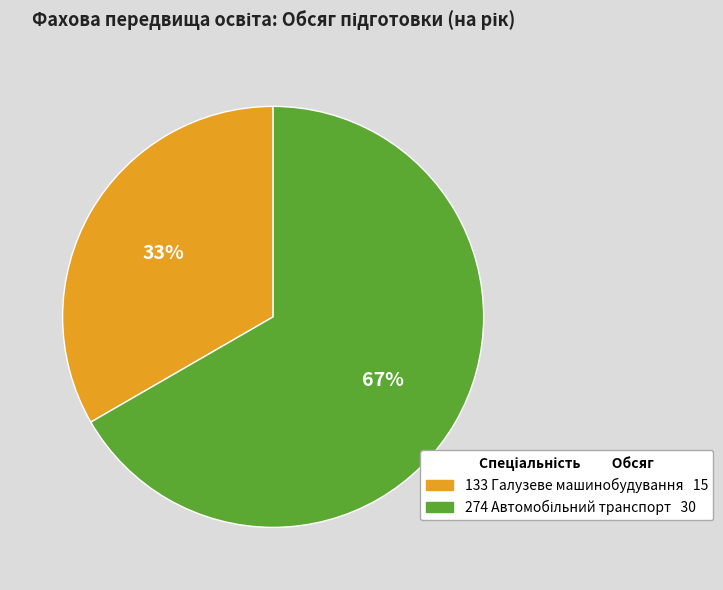

To the nearest percent, what is the average slice percentage?

50%